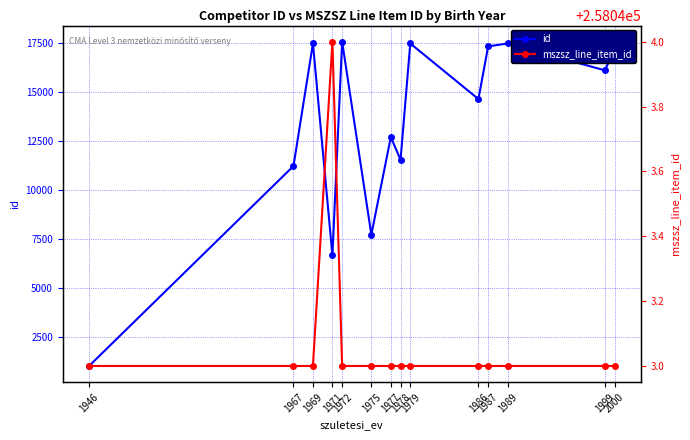

The id series shows 17468 at 1989. True or false?

True